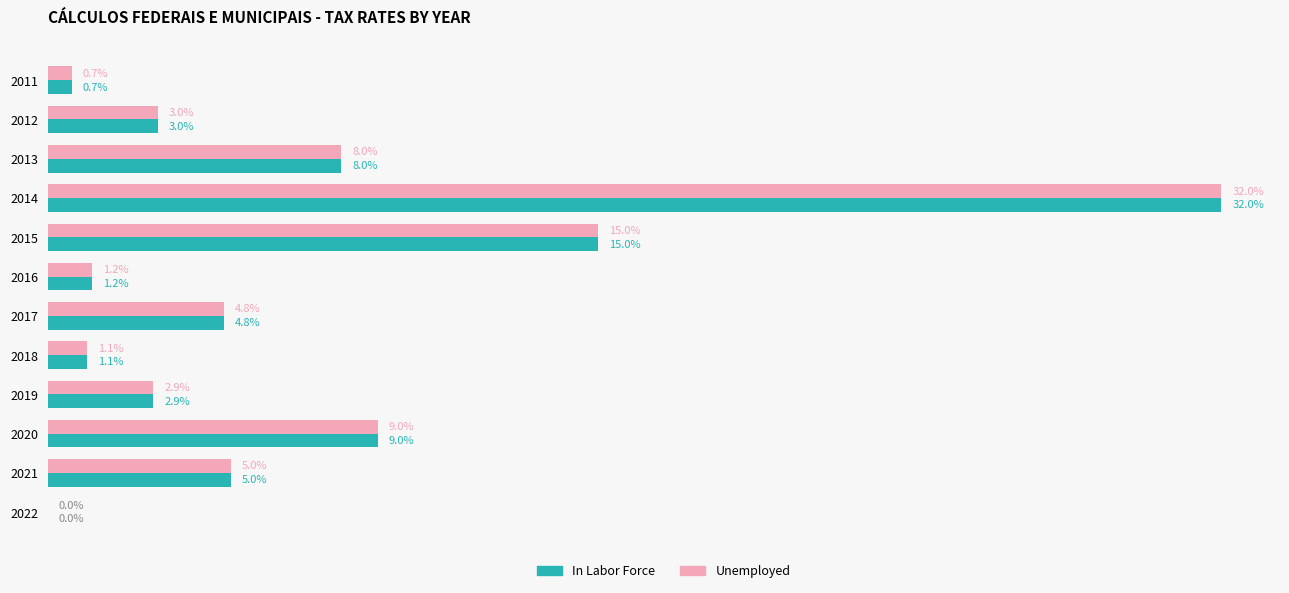

What are all the series names shown in the legend?

In Labor Force, Unemployed